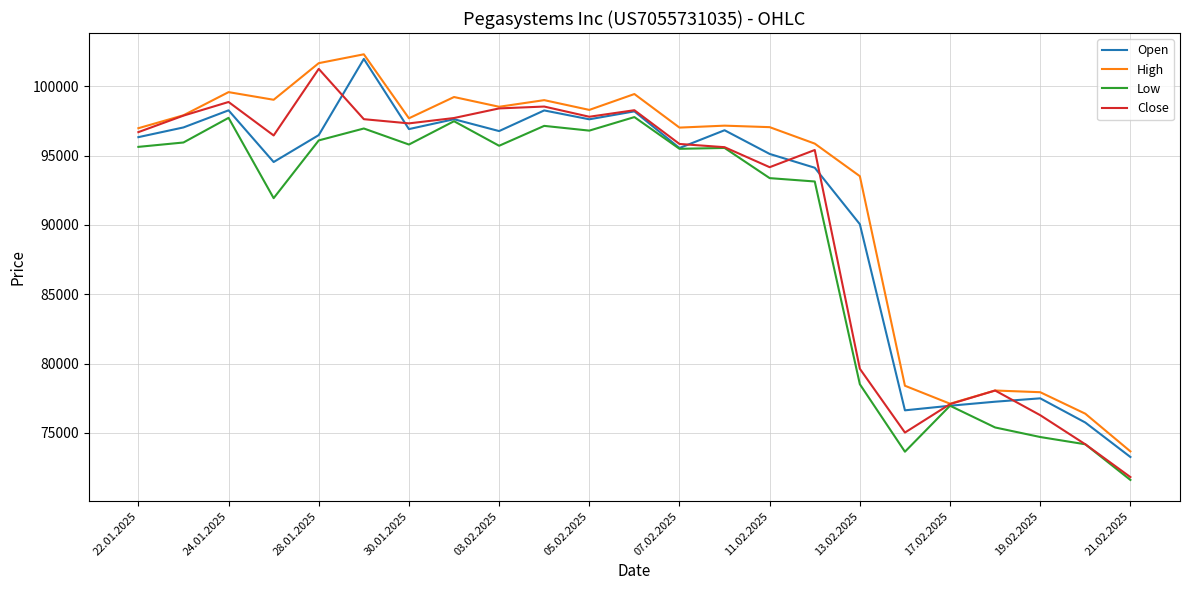

Which series has the largest total across all categories?

High